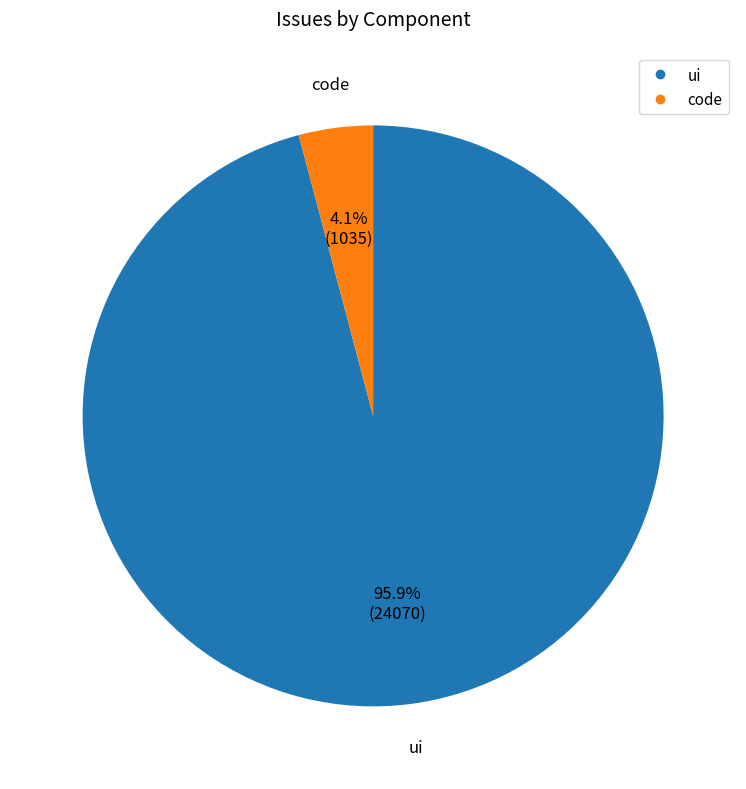

What is the largest slice in the pie chart?

ui